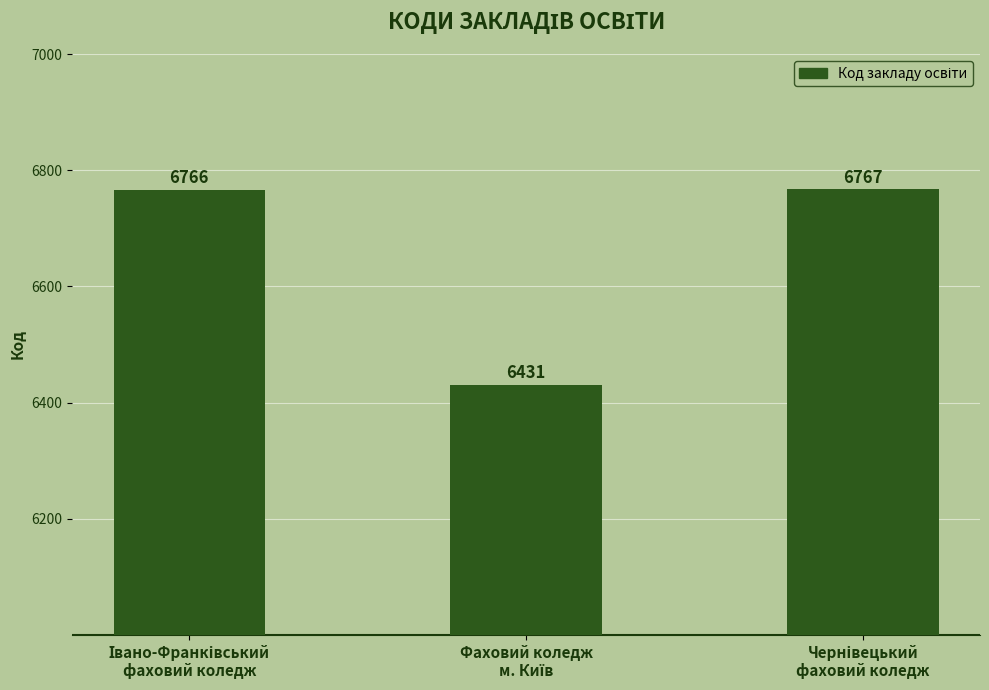

Reading left to right, transcribe all the data shown in this chart.

6766	6431	6767